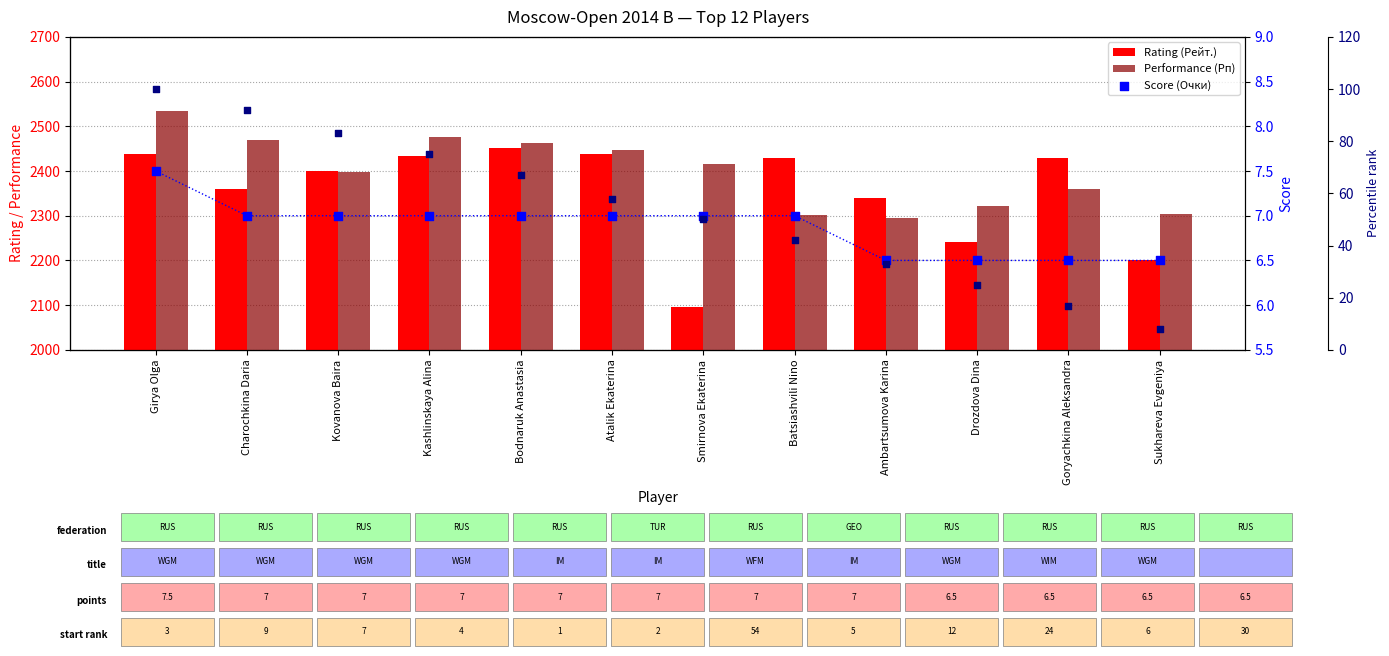

Which series reaches the minimum Y coordinate?

Score (Очки)